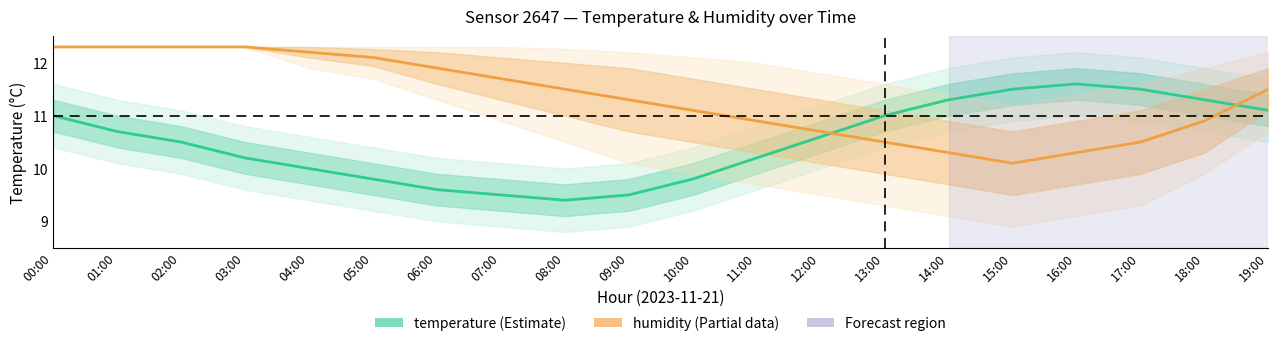

Between 09:00 and 19:00, which series saw the biggest shift?

temperature